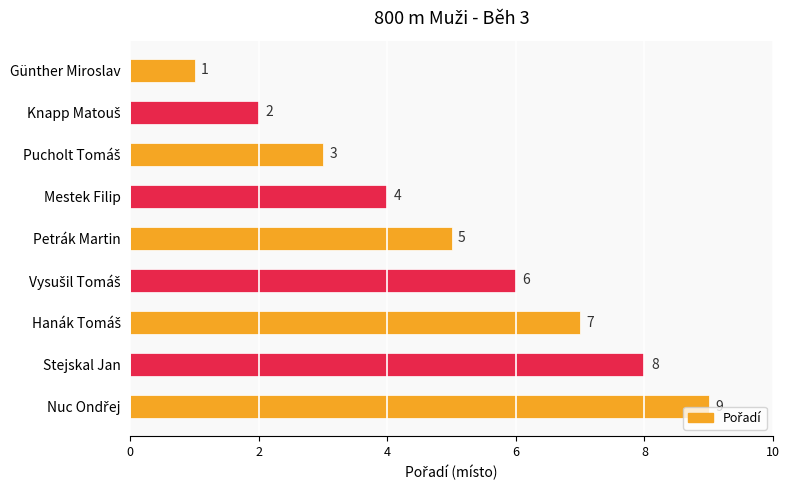

What is the change in value from Günther Miroslav to Mestek Filip?

+3